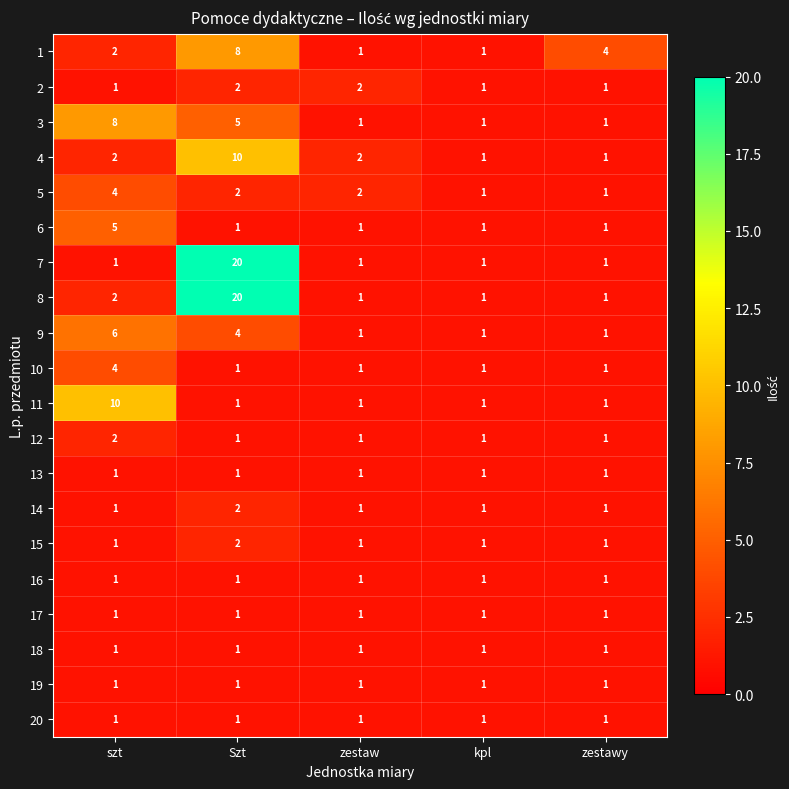

What is the minimum value shown in the chart?

1